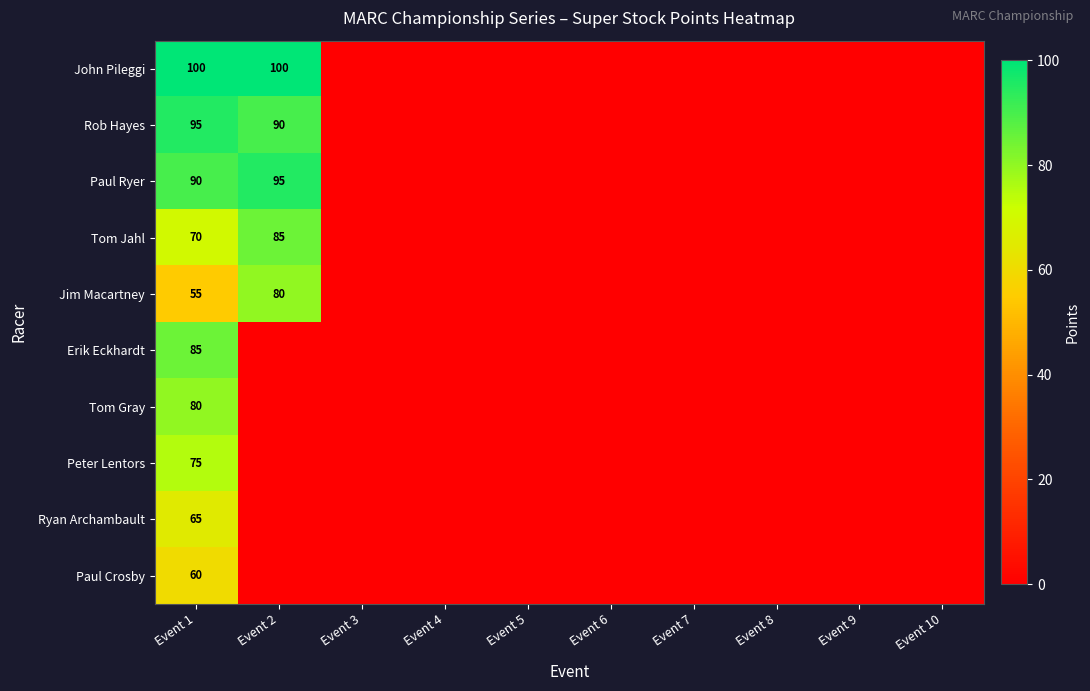

How many series are shown in this chart?

10